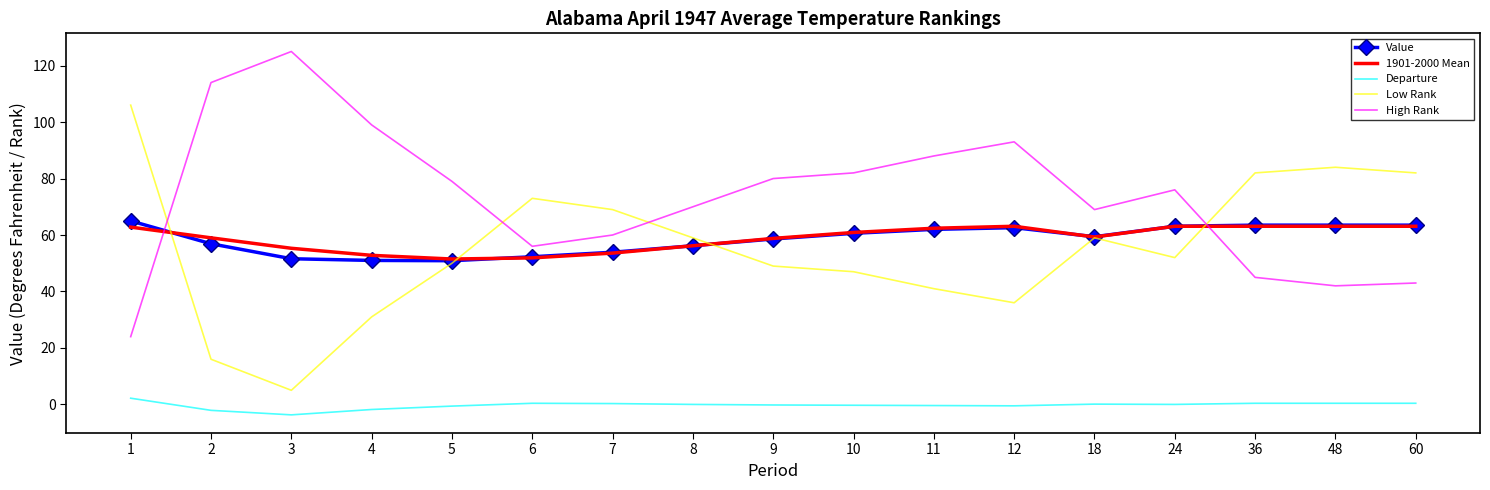

What is the total value across all series at 3?

233.2